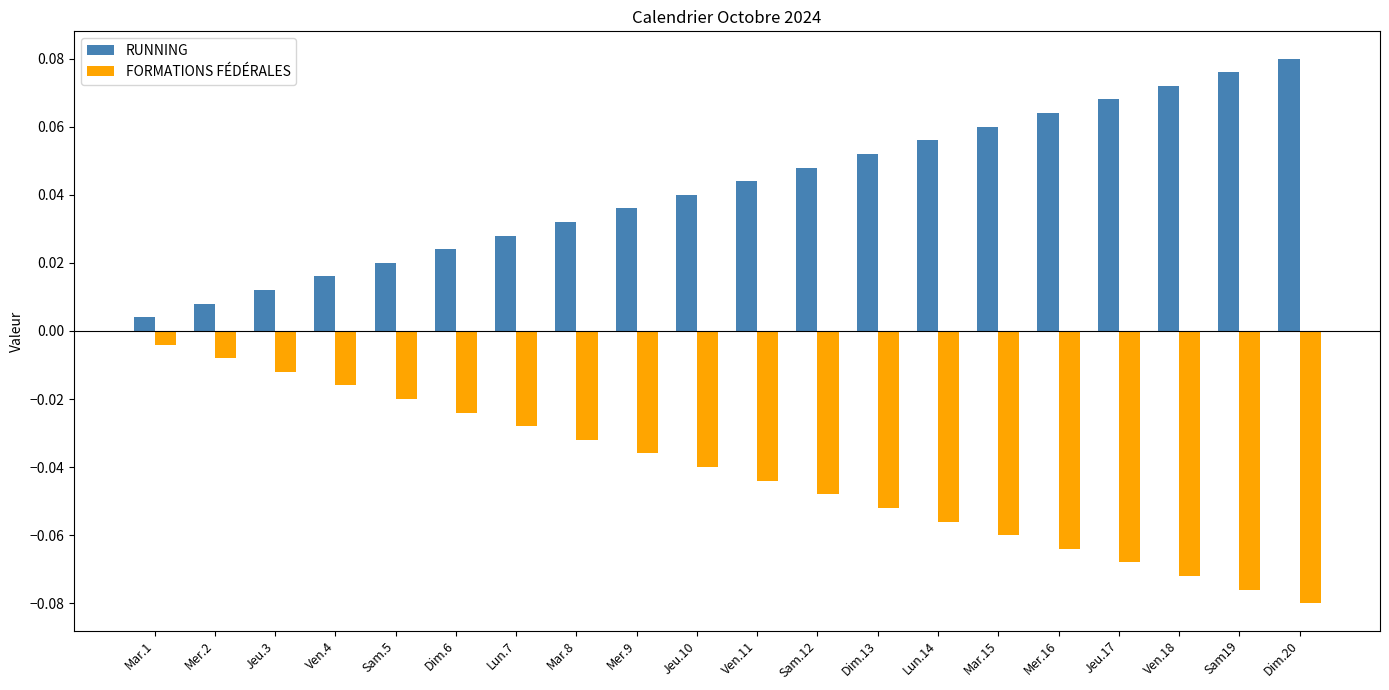

At Jeu.10, list the series in order from largest to smallest.

RUNNING, FORMATIONS FÉDÉRALES